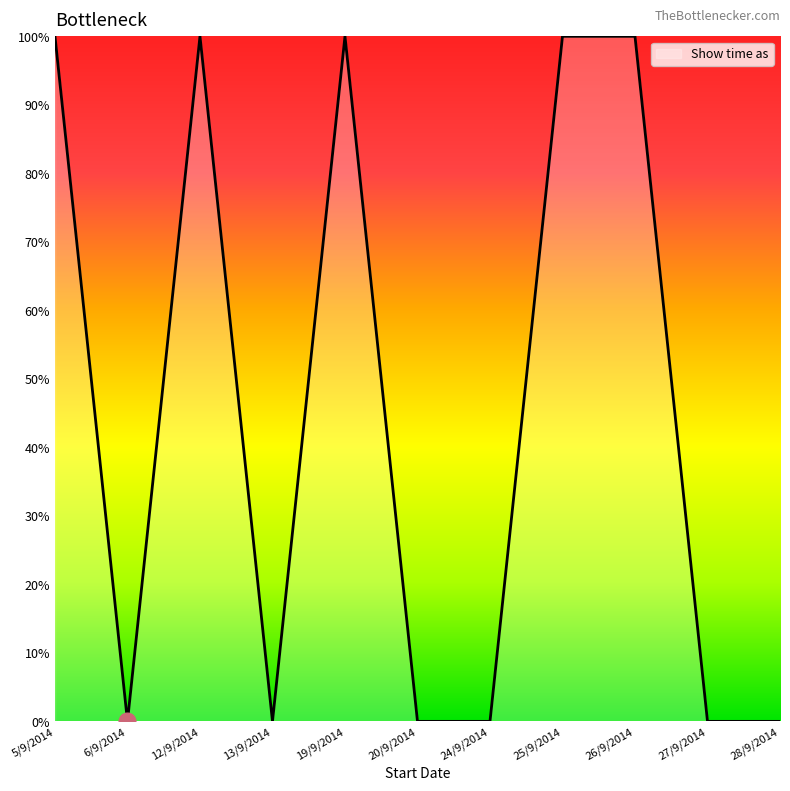

Is it true that the value at 27/9/2014 is 0?

True